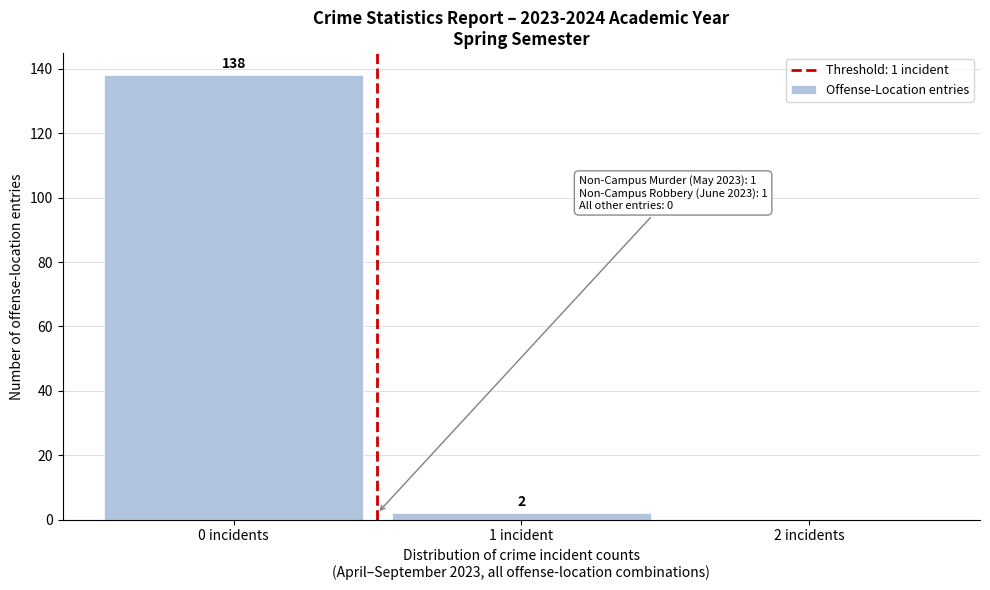

Reading left to right, list all the values displayed in this chart.

0 incidents=138	1 incident=2	2 incidents=0